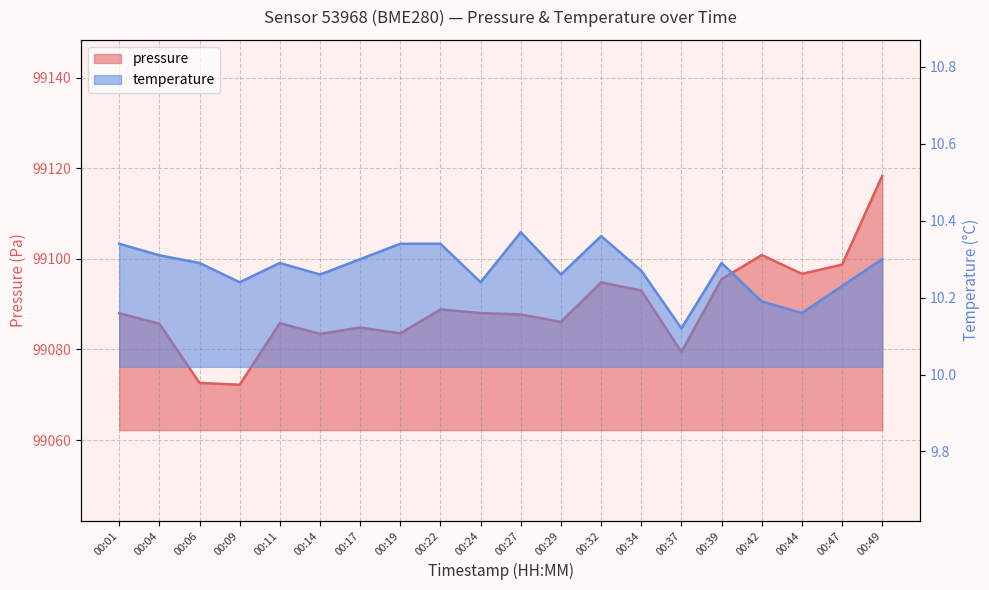

Is the value of pressure at 00:17 greater than the value of temperature at 00:11?

Yes